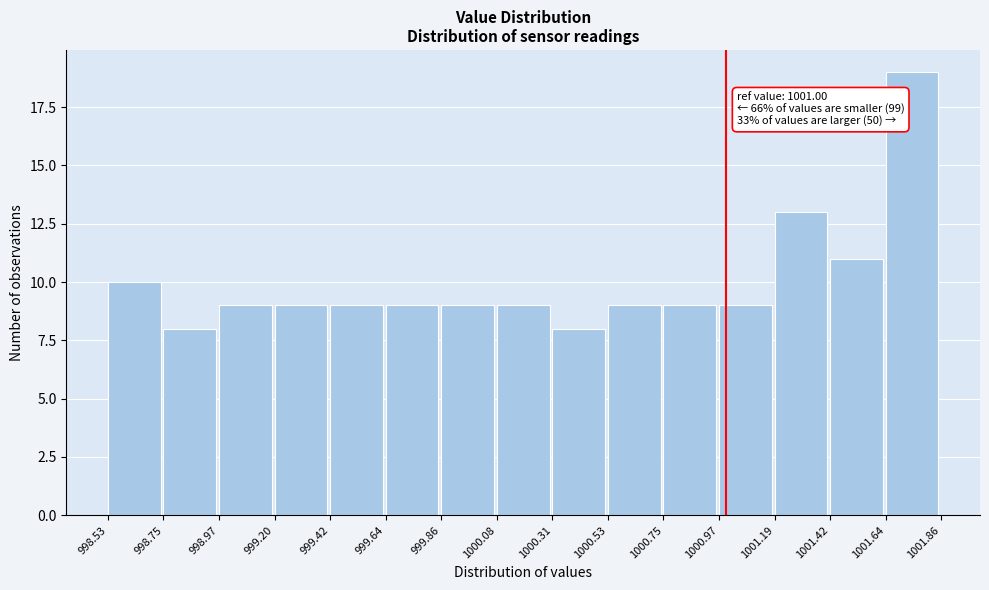

Over which range of the x-axis is the bar tallest?

1001.64 to 1001.86